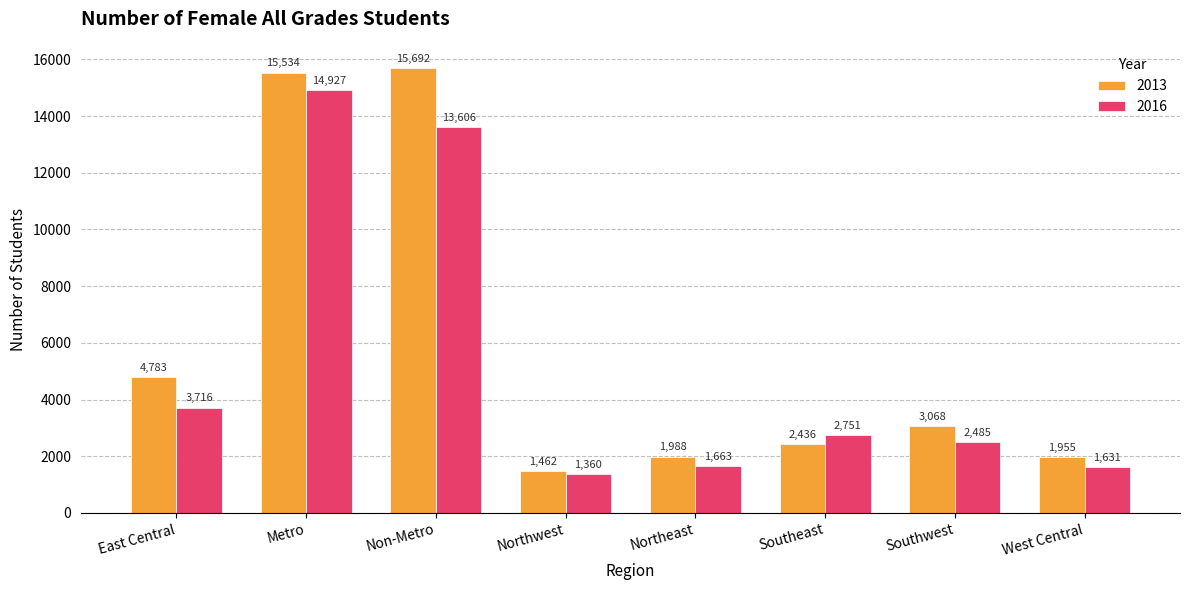

List the series in order of their overall mean, lowest first.

2016, 2013